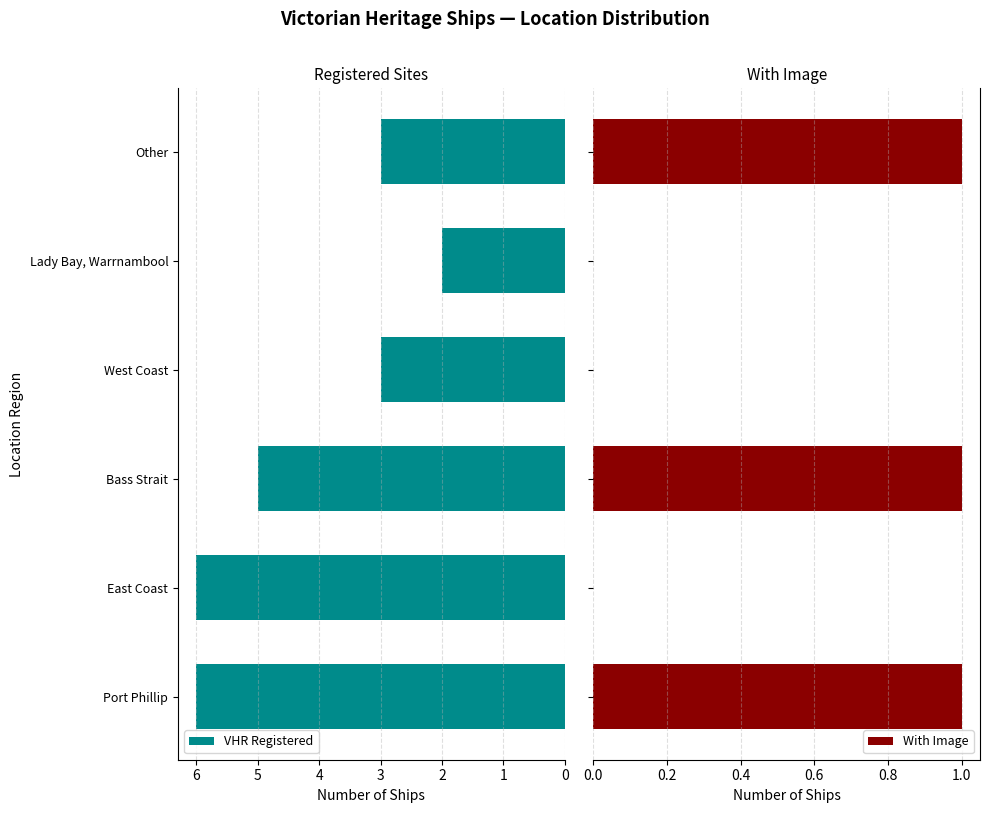

What is the highest value of the VHR Registered series?

6